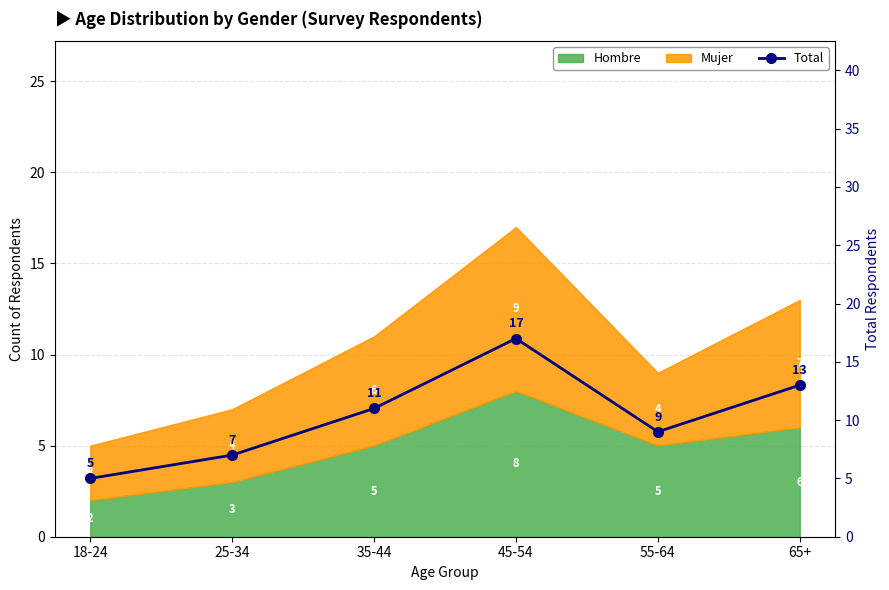

At which category does the chart reach its minimum across all series?

18-24